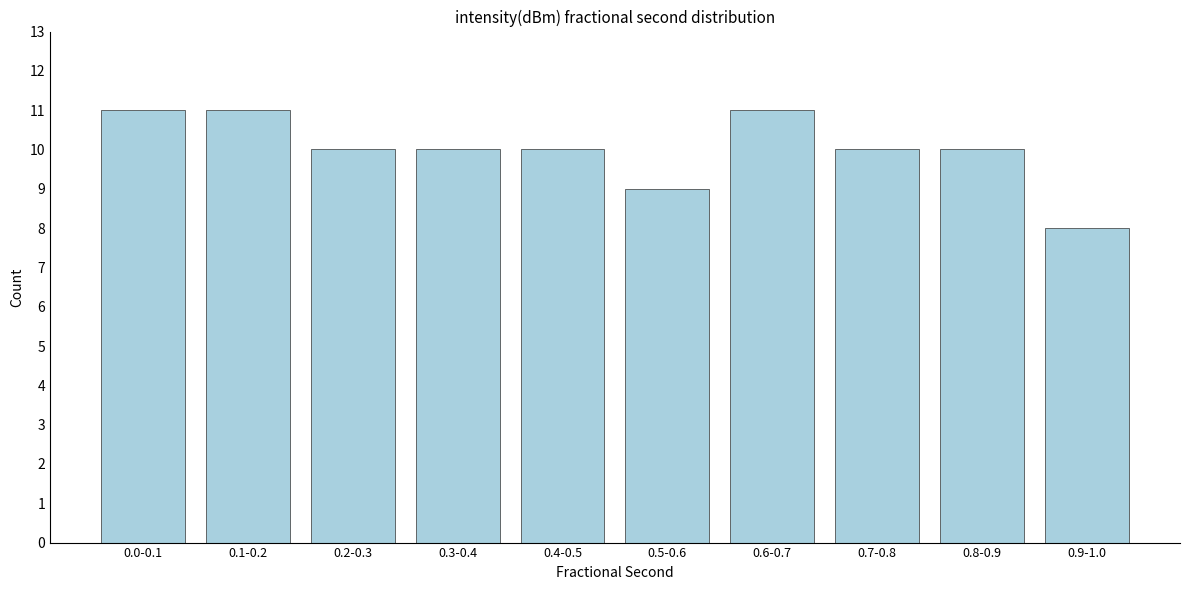

Reading left to right, extract all data points from this chart.

11	11	10	10	10	9	11	10	10	8